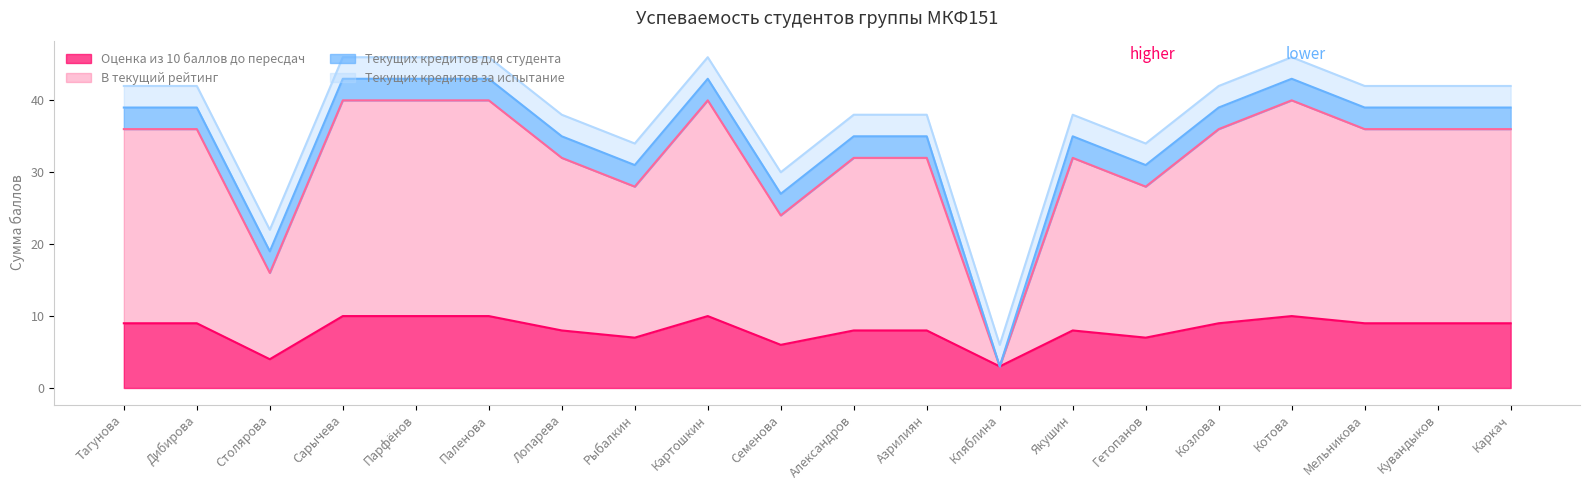

What is the label of the 7th point from the left?

Лопарева